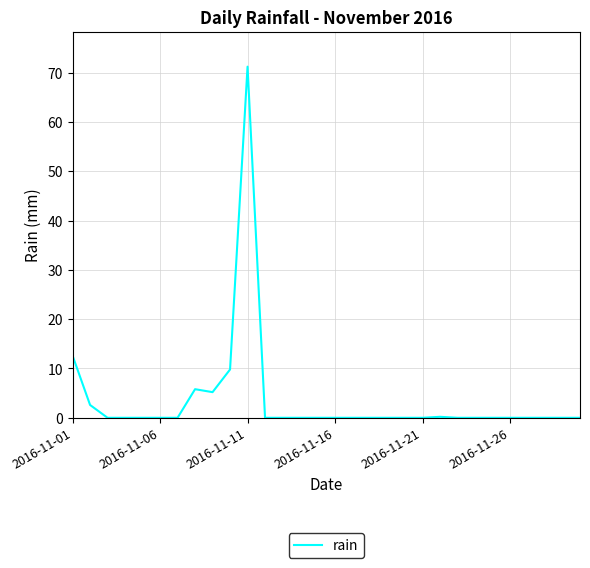

What is the greatest value displayed?

71.2